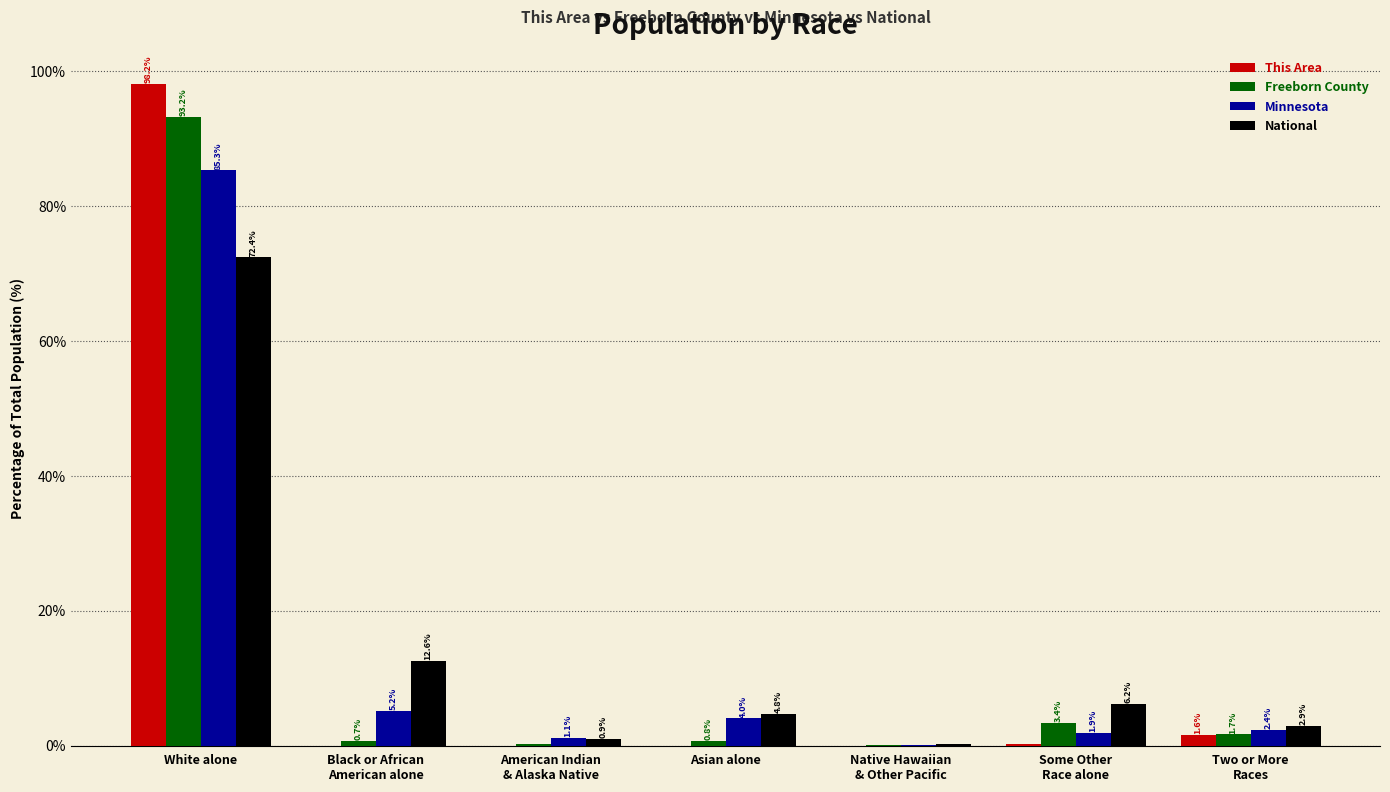

Where does the National series first go above 4?

White alone